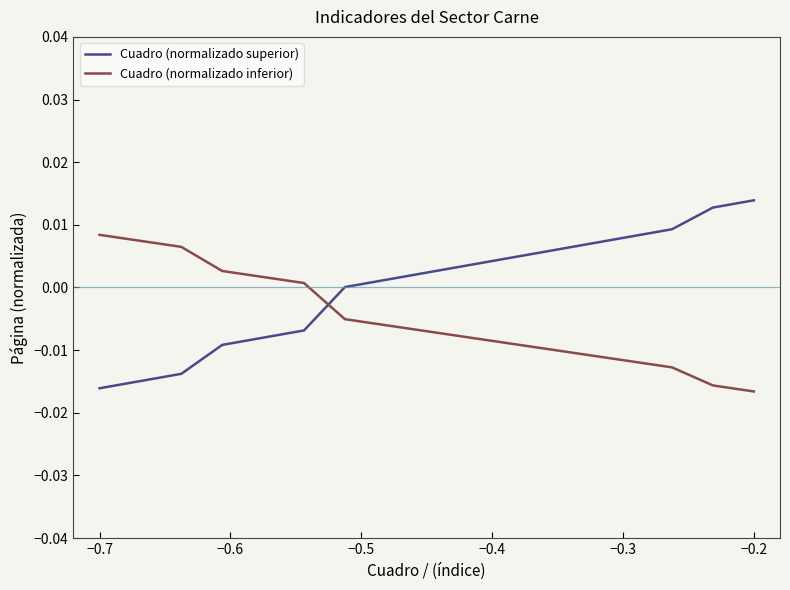

List the series in order of their peak value, highest first.

Cuadro (normalizado superior), Cuadro (normalizado inferior)